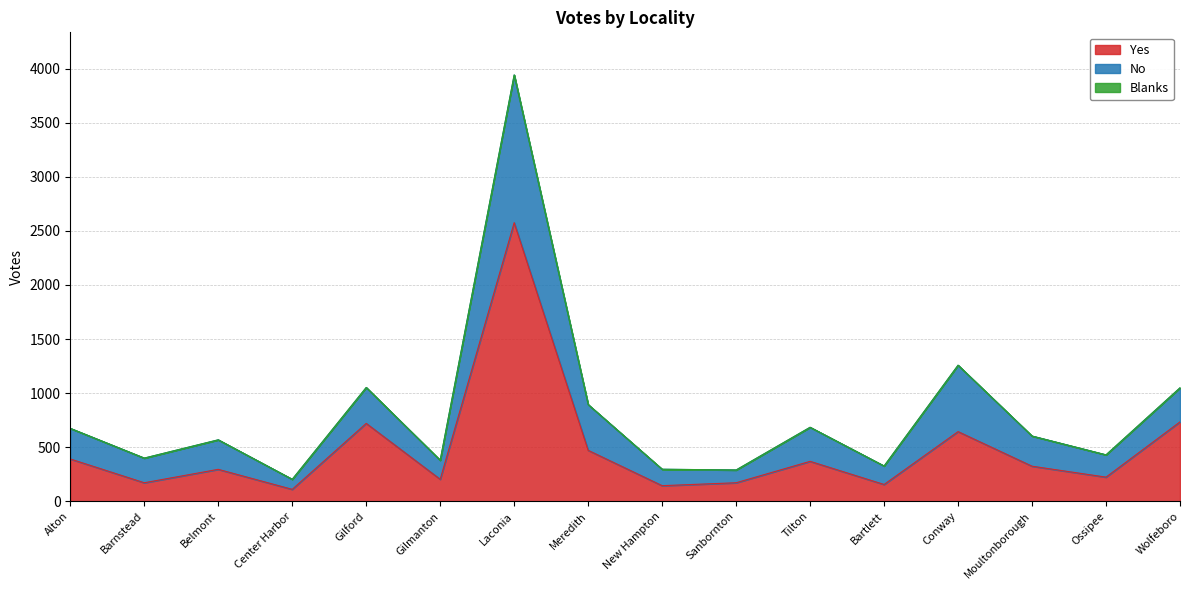

What position from the left is Belmont?

3